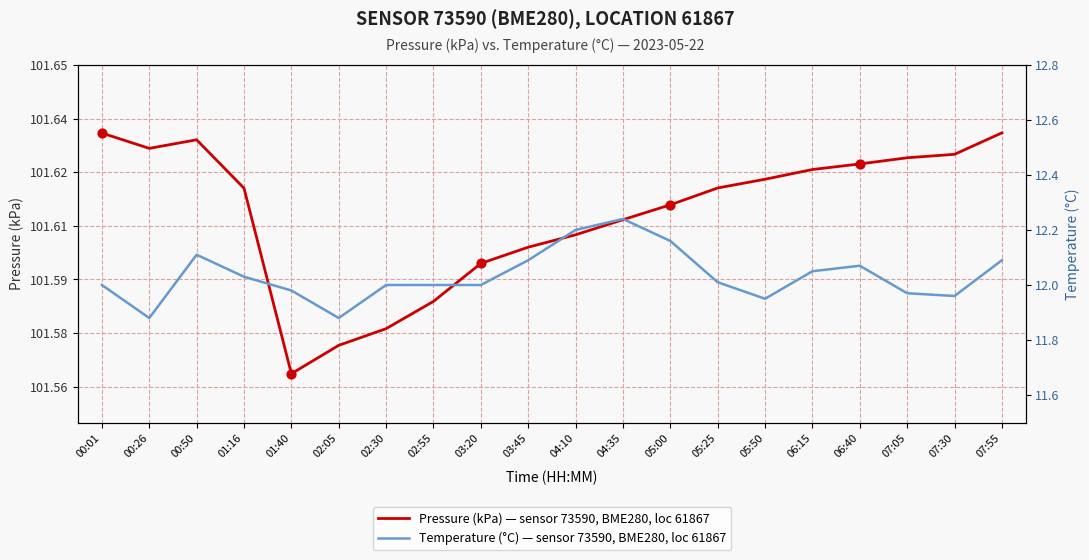

Which series reaches the maximum Y coordinate?

Pressure (kPa)